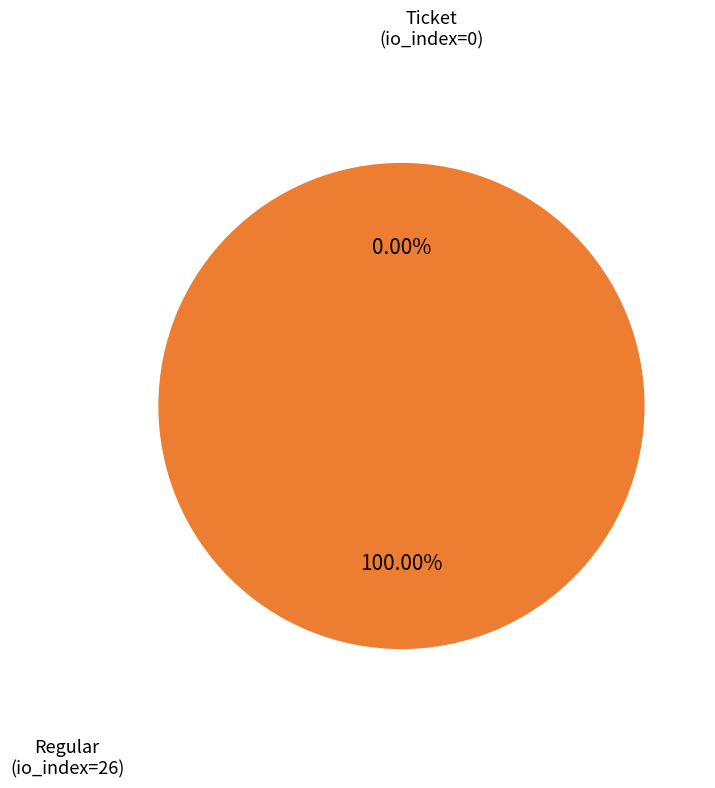

What is the total percentage of Ticket (io_index=0) and Regular (io_index=26)?

100.0%